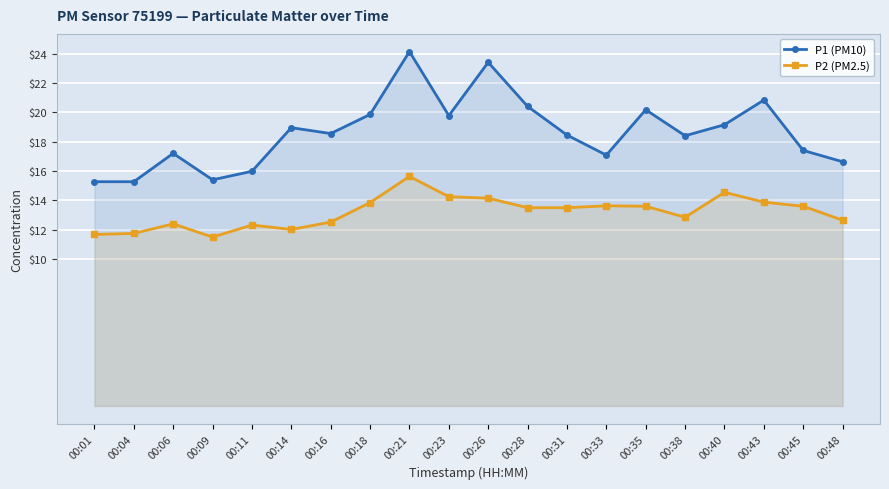

Rank the series by their average value, from lowest to highest.

P2 (PM2.5), P1 (PM10)